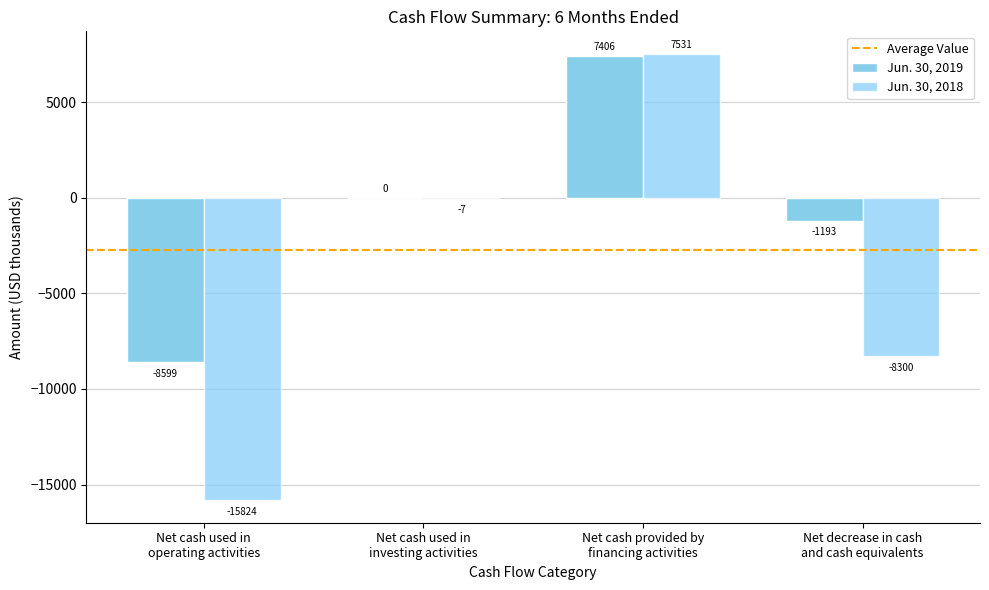

Does the chart contain stacked bars?

No